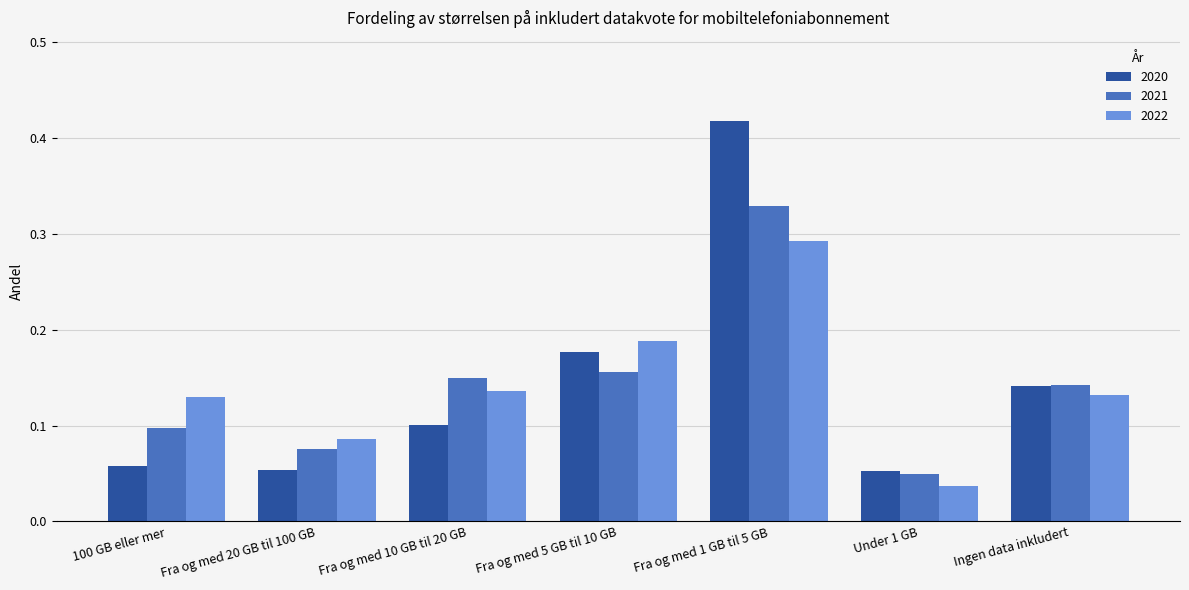

At which label is 2022 closest to 0?

Under 1 GB